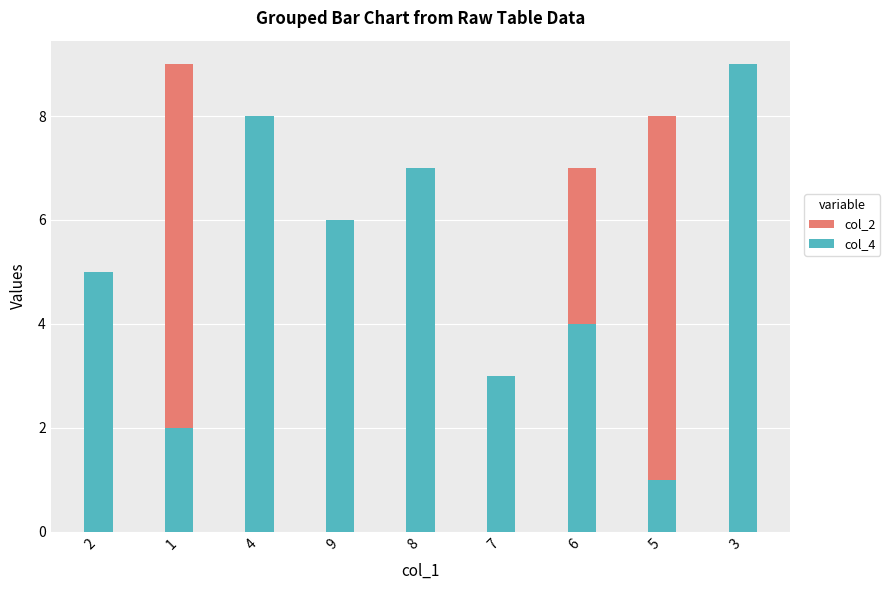

What are all the series names shown in the legend?

col_2, col_4